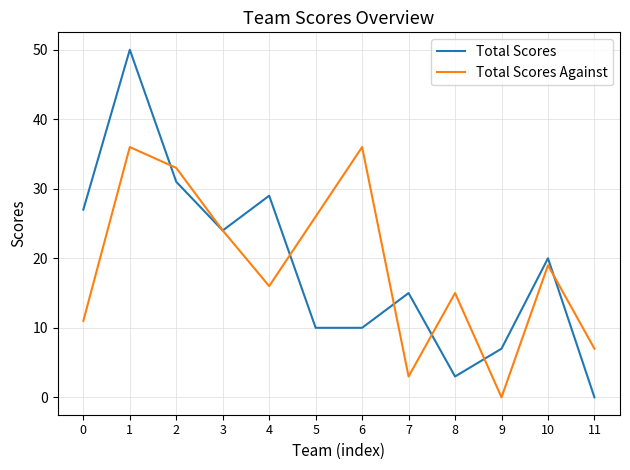

What is the difference between the Total Scores values at 10 and 5?

10